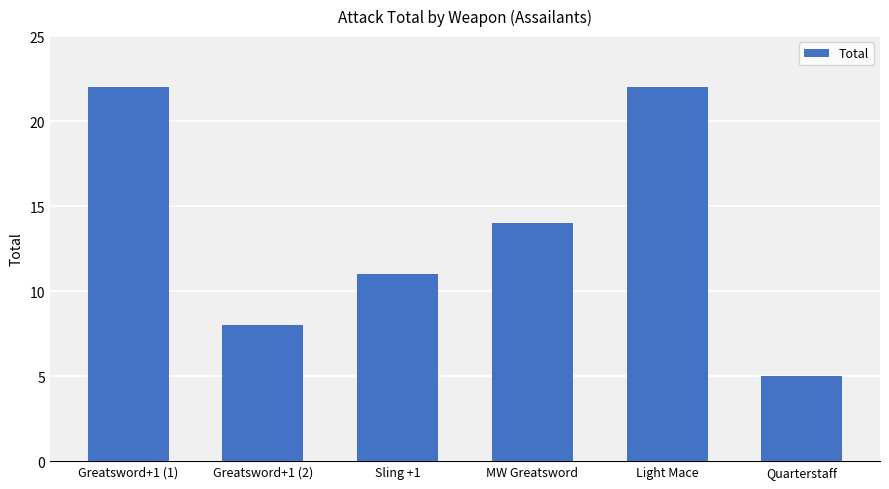

How many bars are there in total?

6